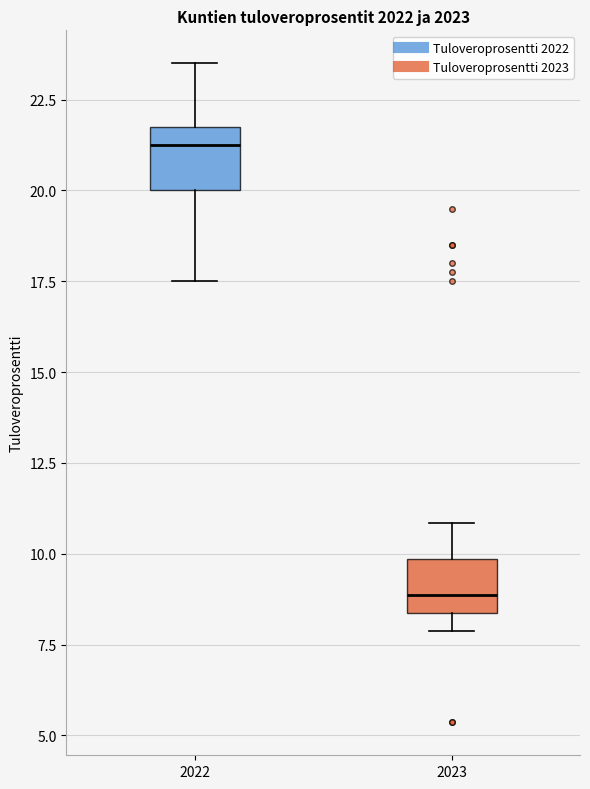

Which box's median line is the lowest?

2023